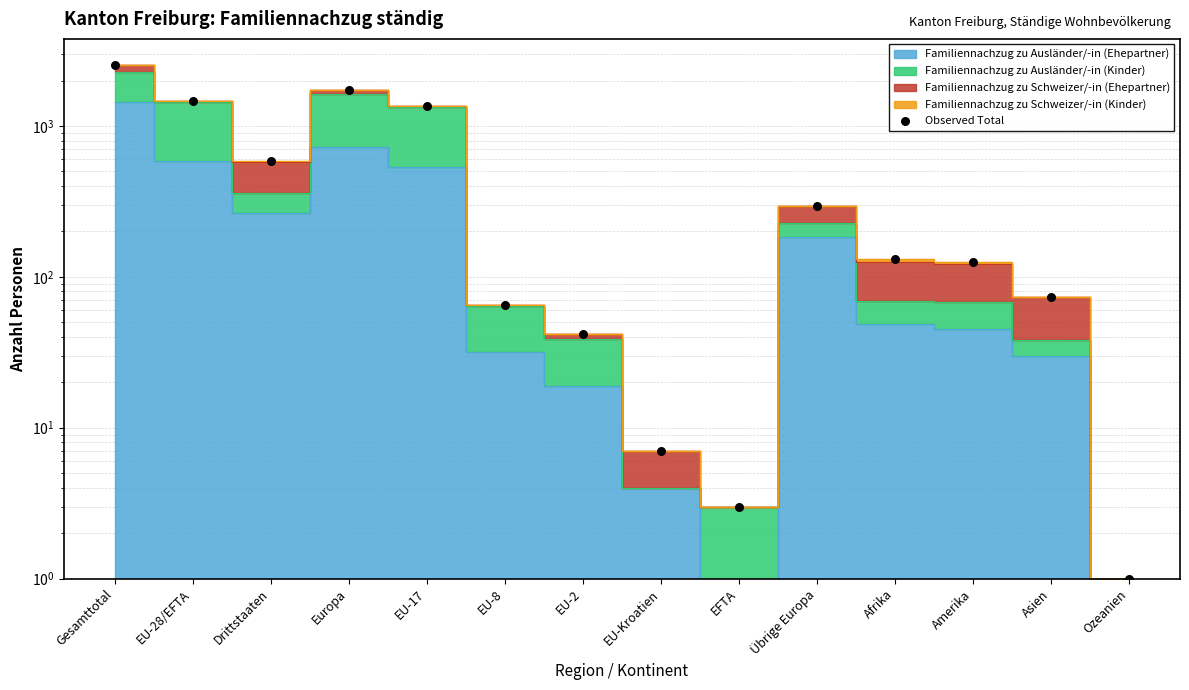

What is the ratio of the value at EU-17 to the value at EU-28/EFTA?

0.9